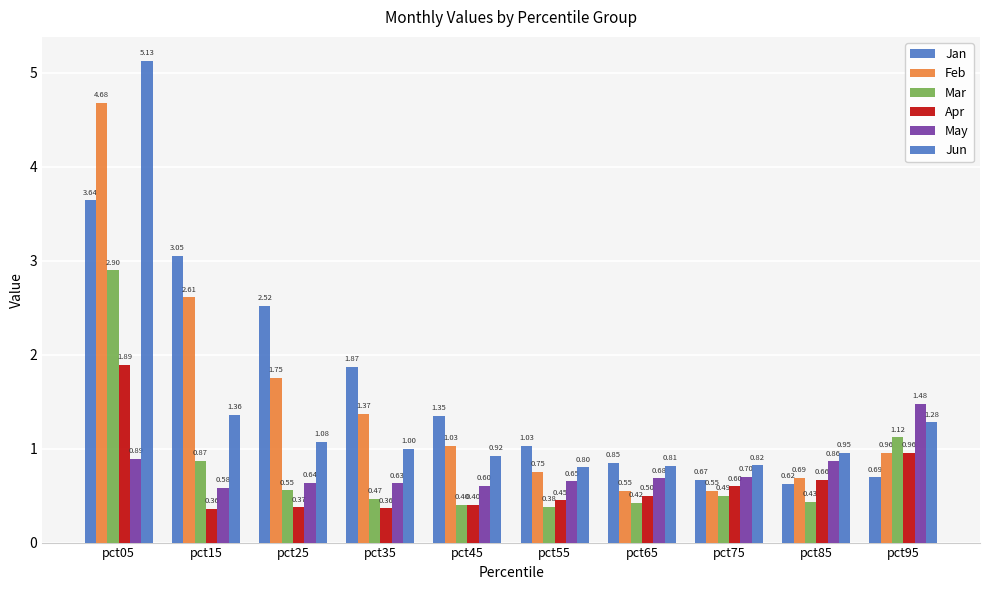

Is the value of Jan at pct25 greater than the value of Mar at pct15?

Yes